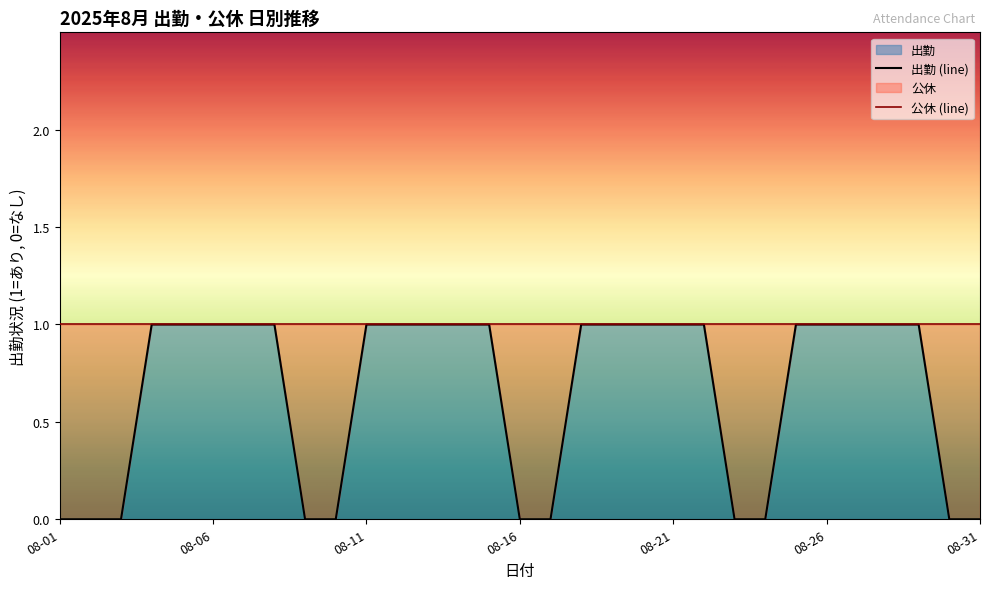

How many values are below 1?

11